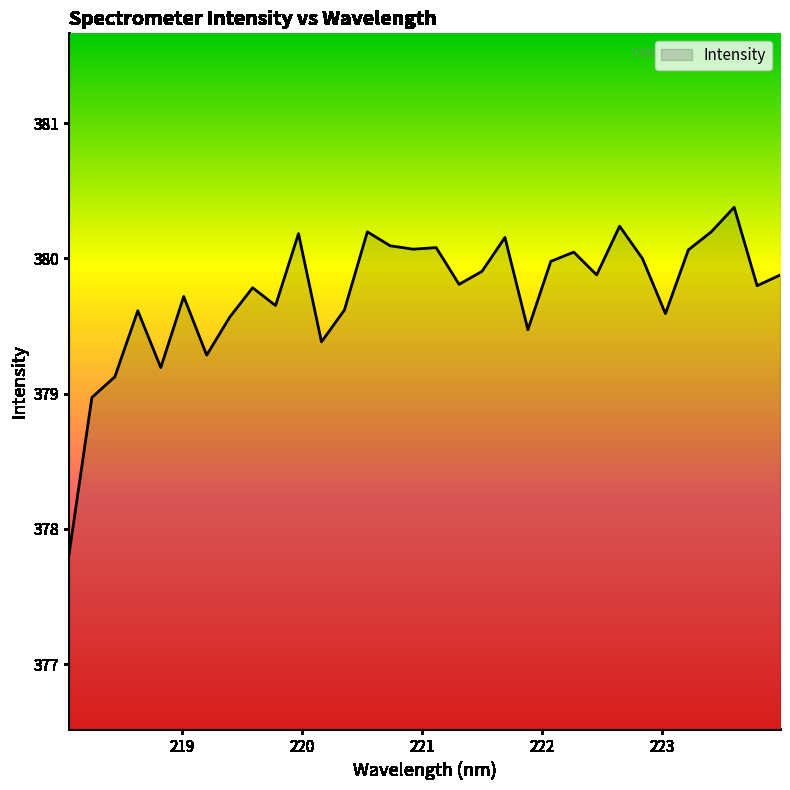

What is the difference between the maximum and minimum values?

2.6